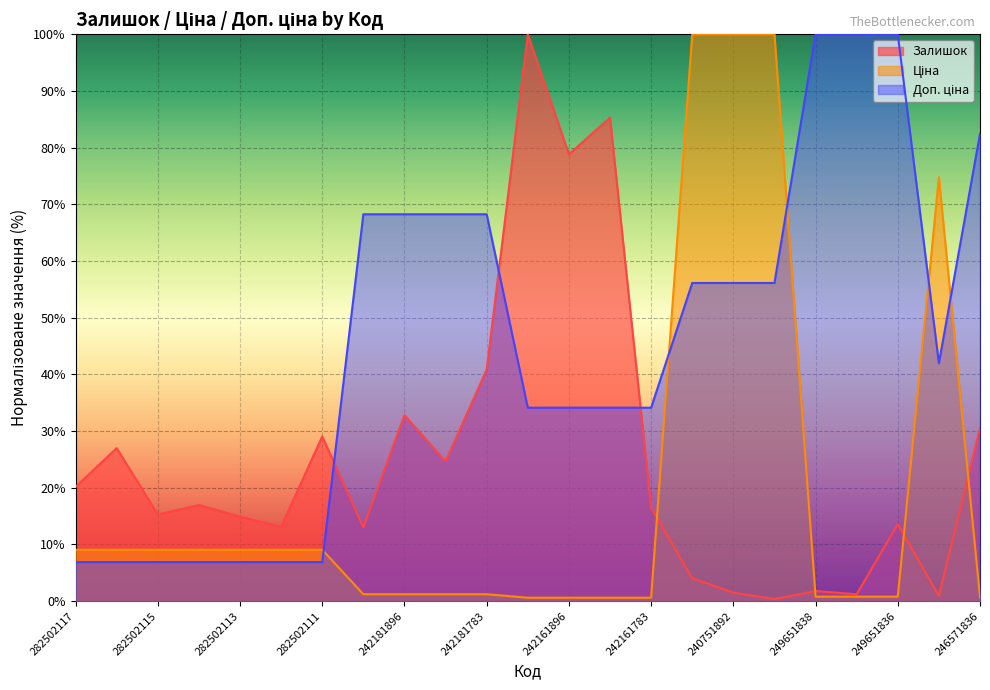

What is the smallest value displayed?

0.4